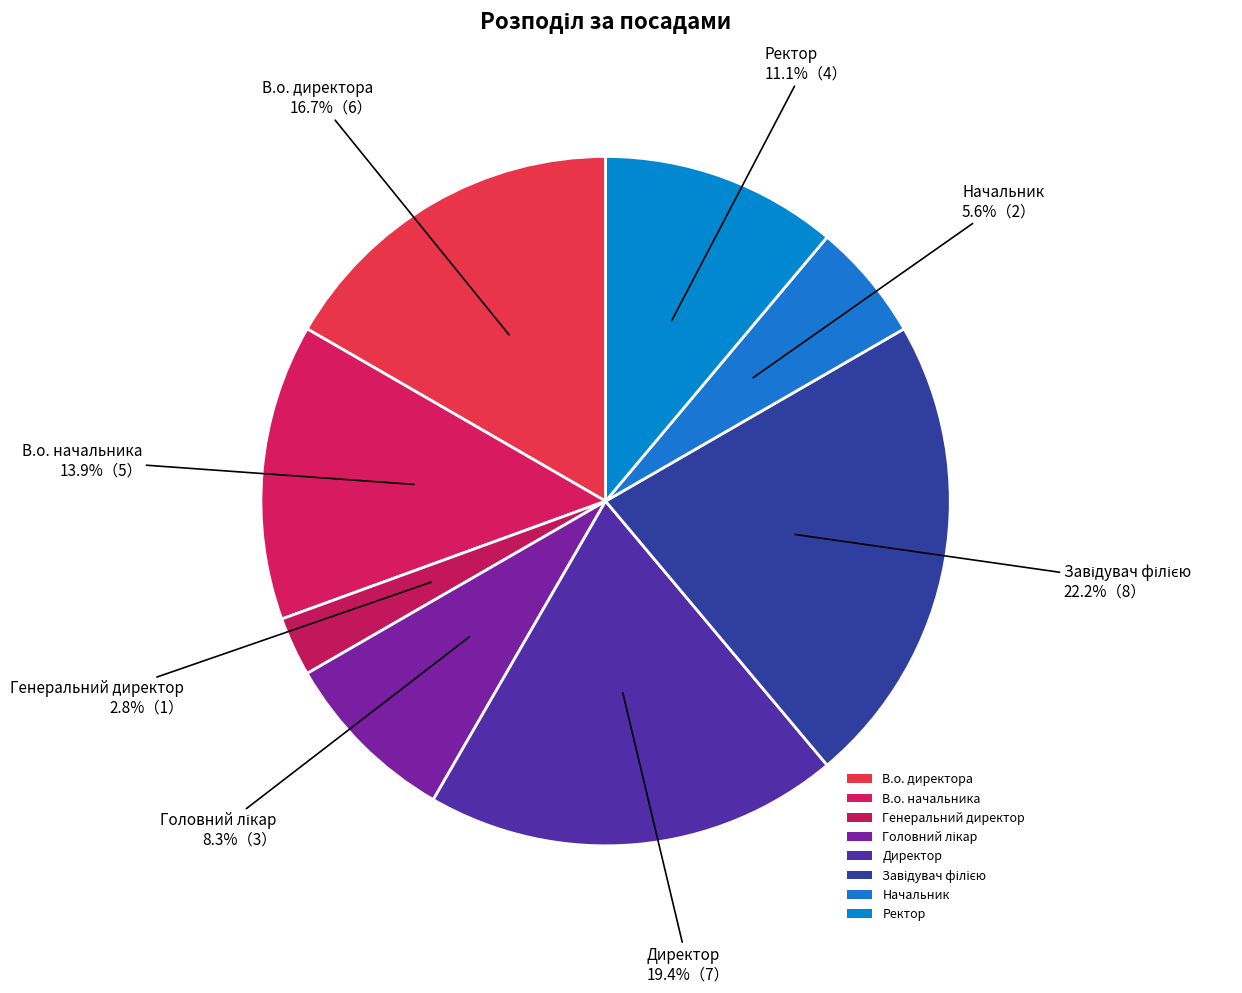

How many segments does this pie chart have?

8